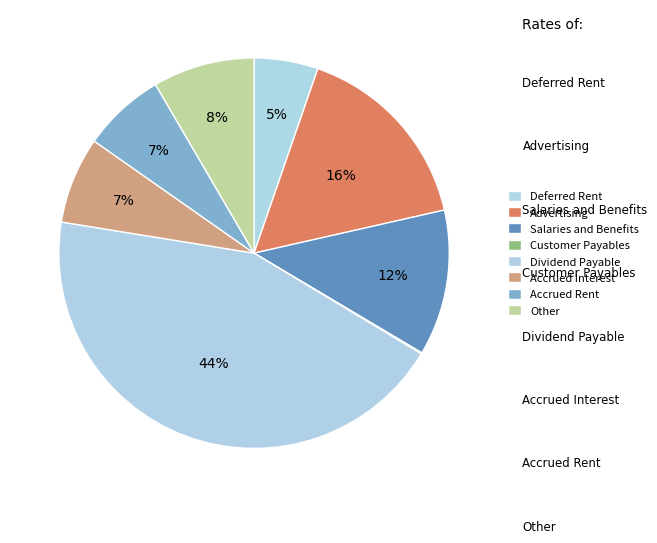

How many slices are in this pie chart?

8